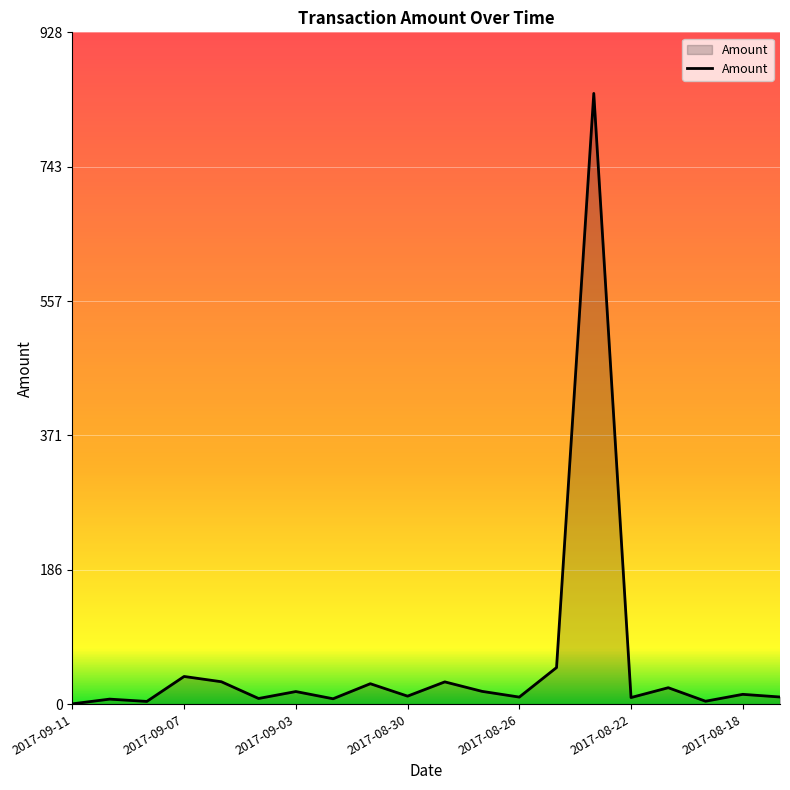

What is the difference between the maximum and minimum values?

843.5